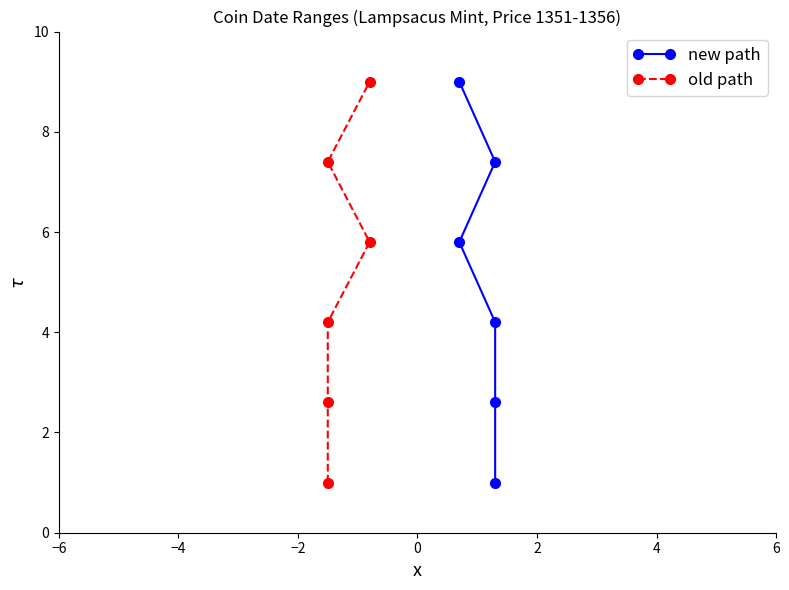

Count the number of data series in this chart.

2